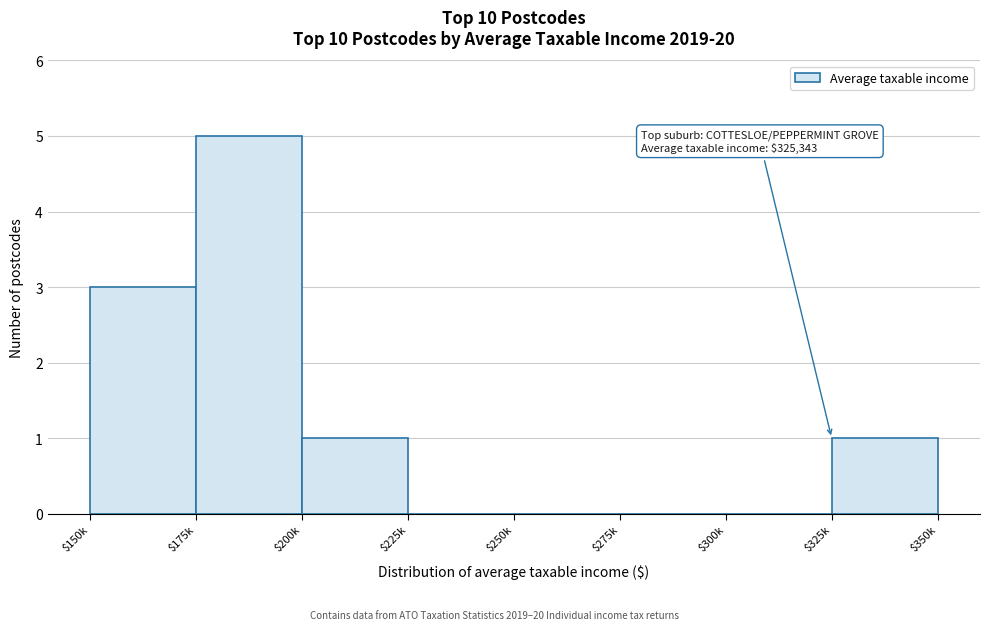

What value does the data have at $175k?

5